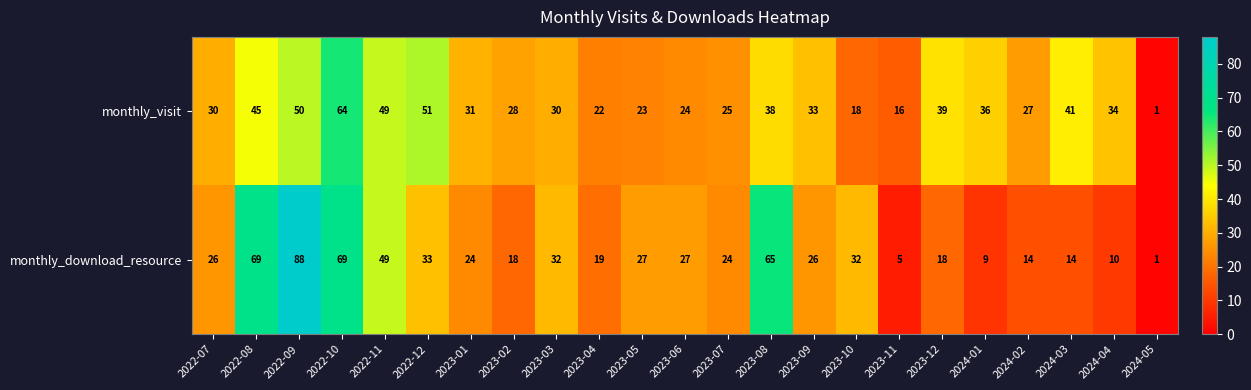

At which category is the sum across all series the highest?

2022-09